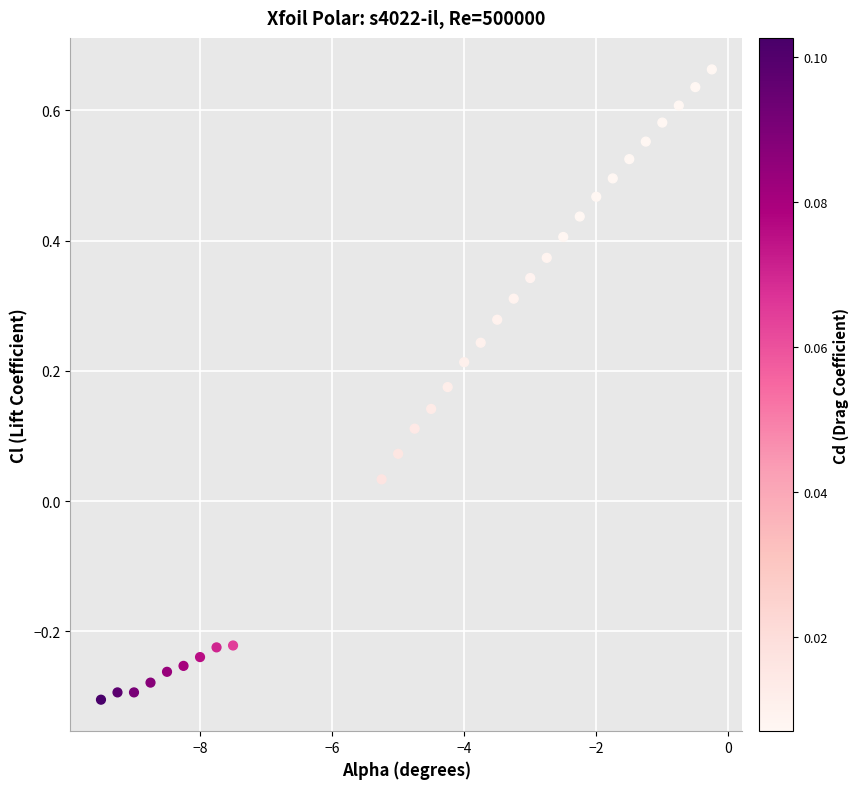

What is the range of Y values (max minus min)?

1.0